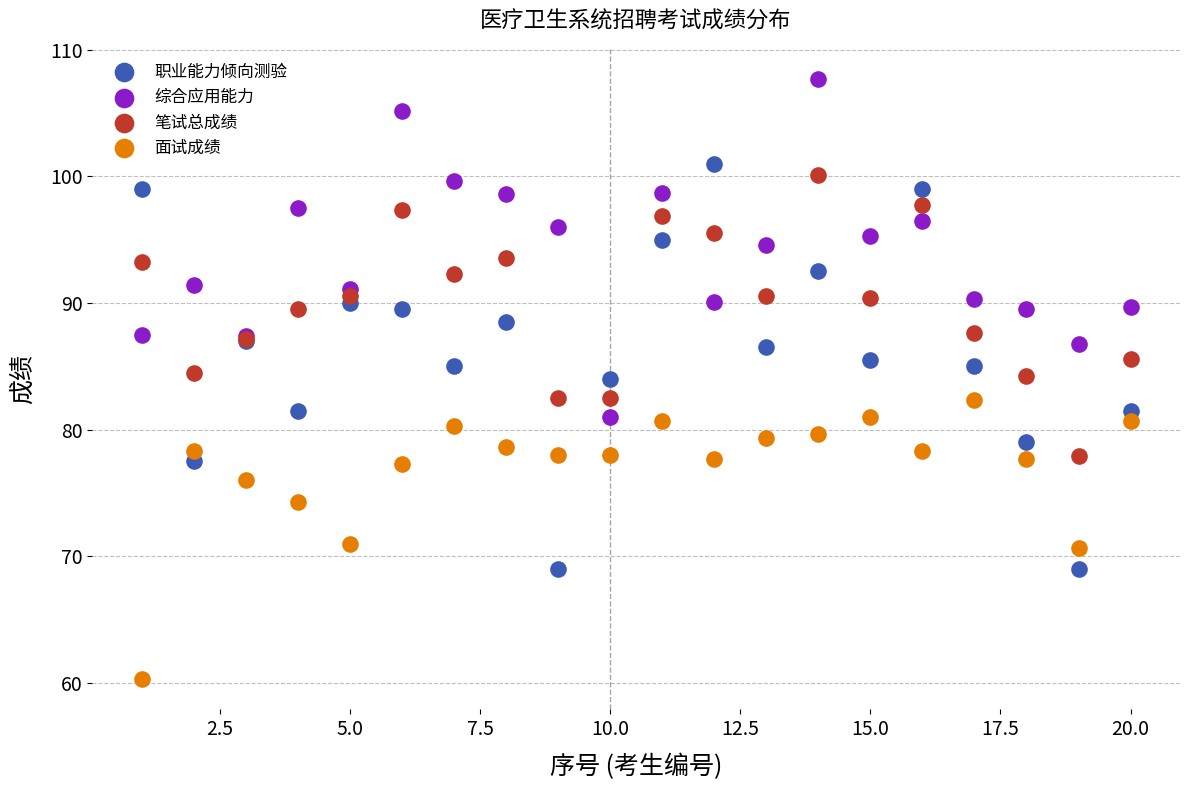

Which series contains the highest Y value?

综合应用能力